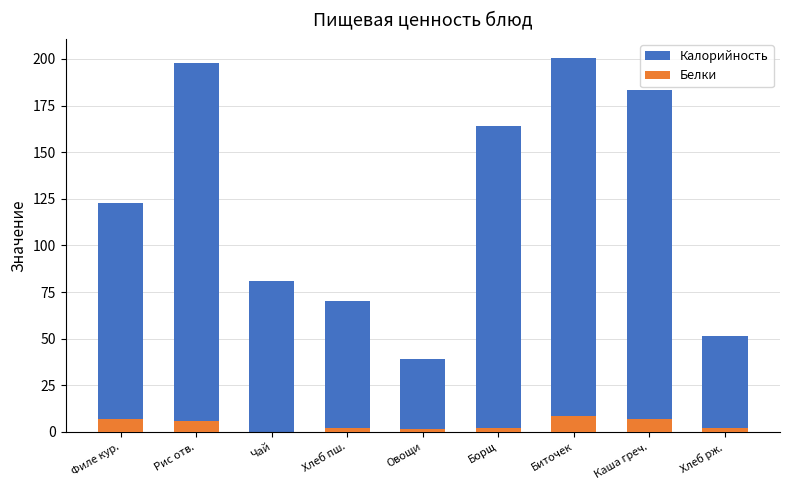

Rank the series by their maximum value, from highest to lowest.

Калорийность, Белки